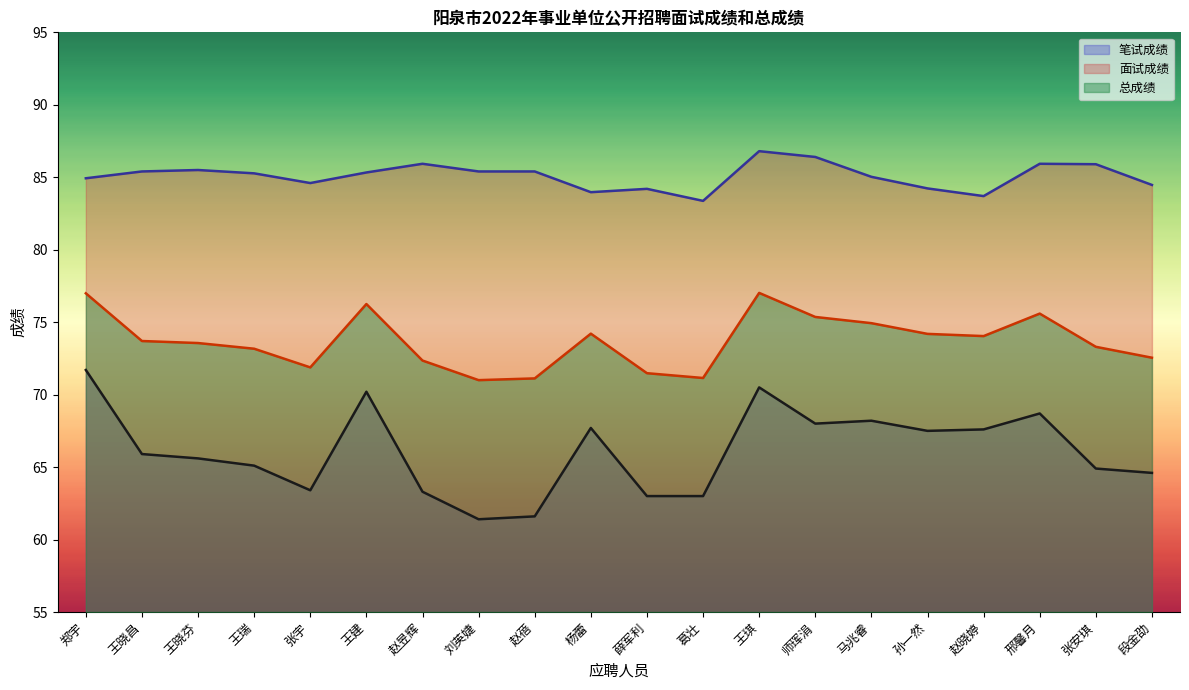

What position from the left is 王晓昌?

2